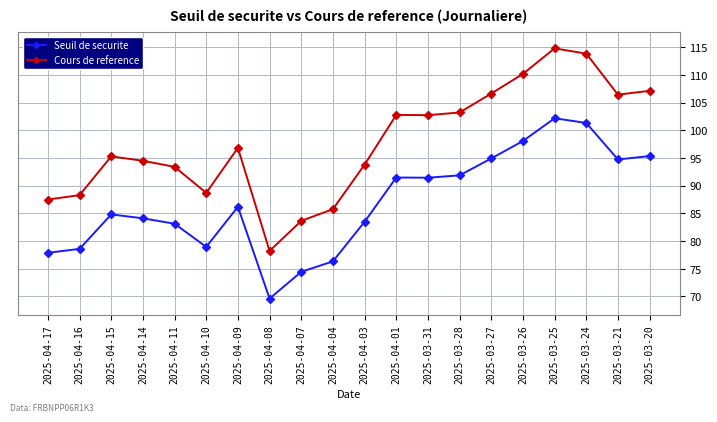

What is the difference between the Cours de reference values at 2025-03-25 and 2025-04-08?

36.6